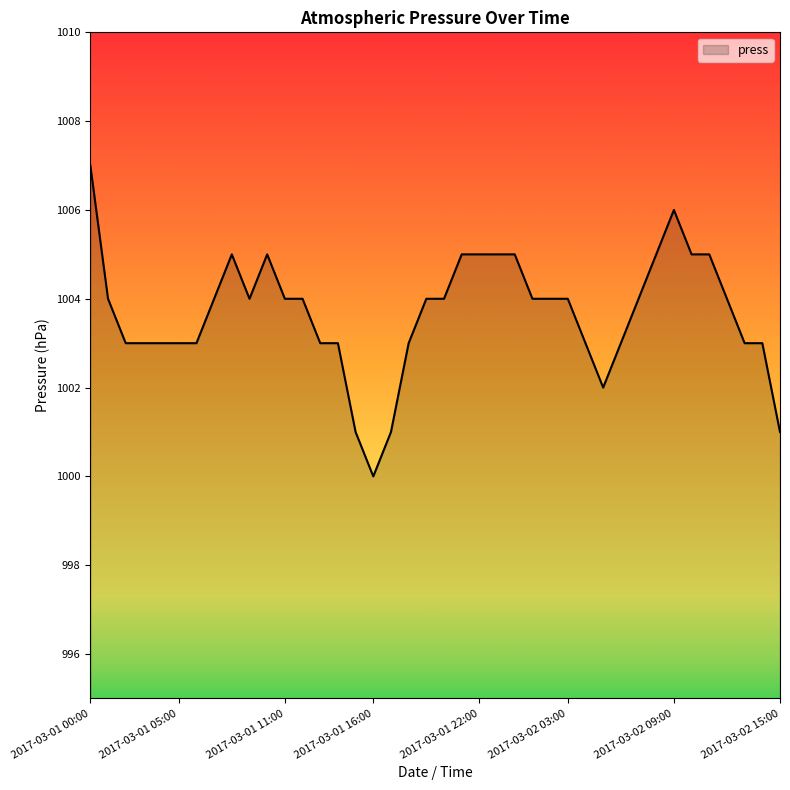

What is the difference between the maximum and minimum values?

7